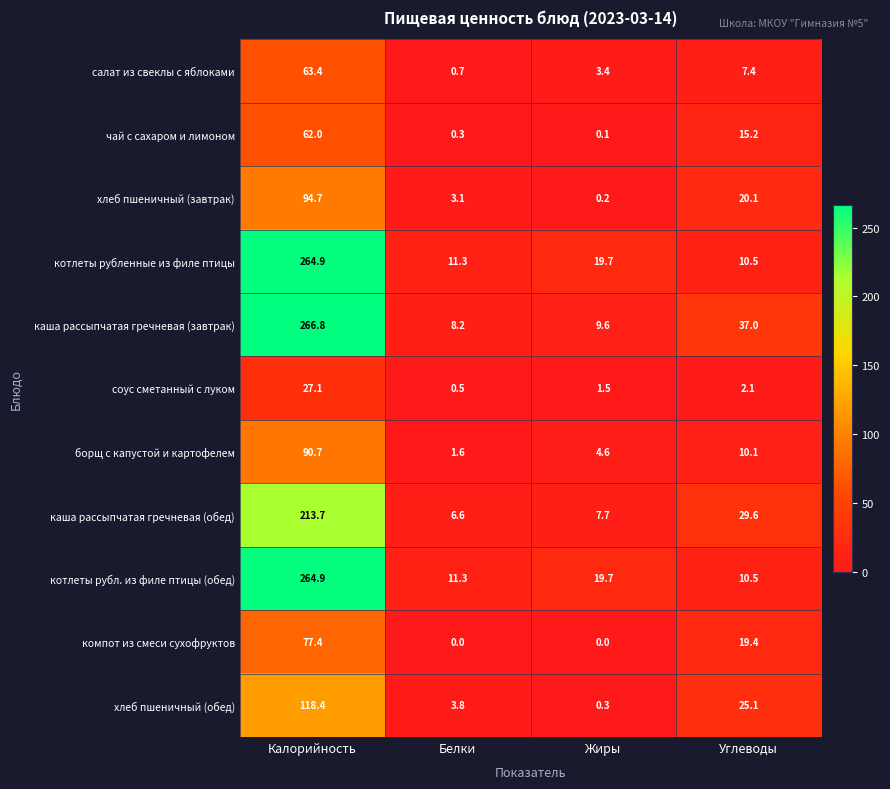

Which series has the widest spread of values?

каша рассыпчатая гречневая (завтрак)